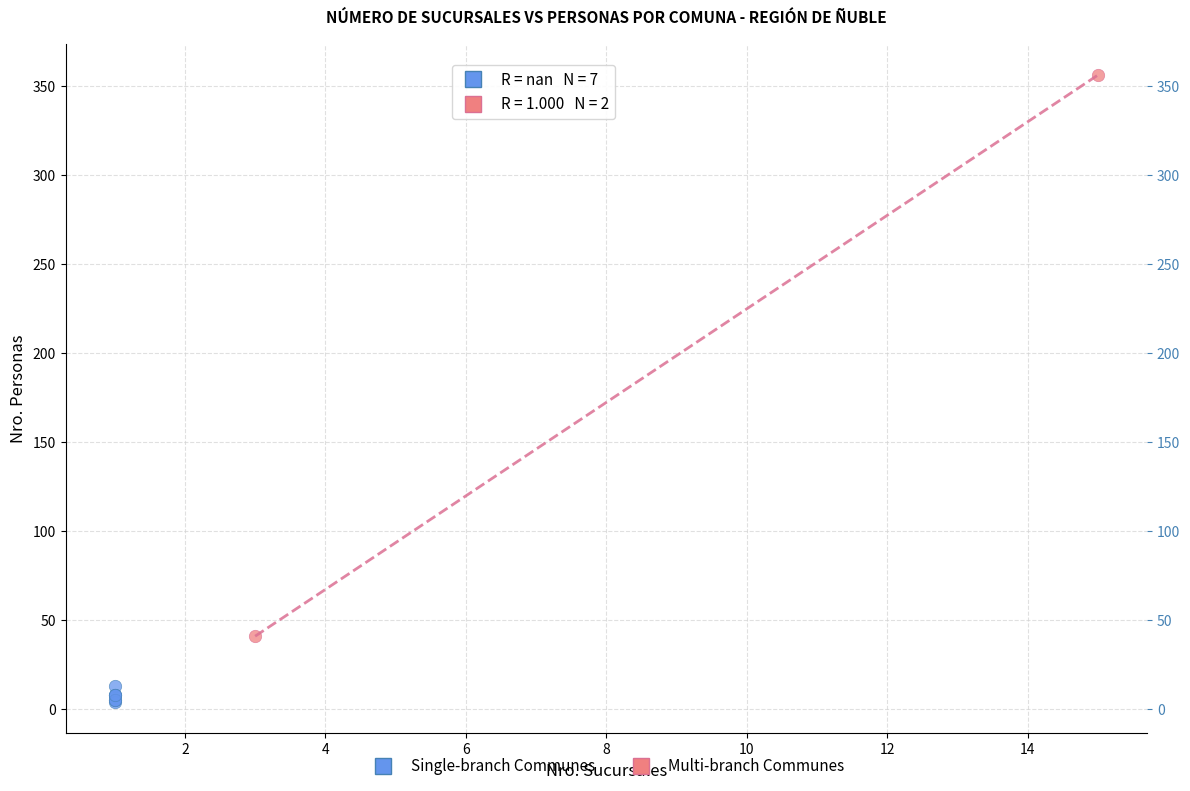

What are all the series names shown in the legend?

Single-branch Communes, Multi-branch Communes